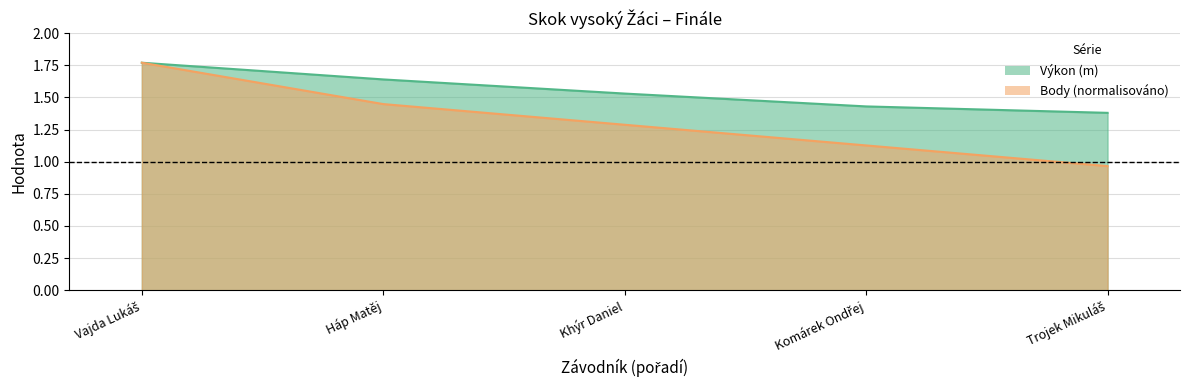

What is the difference between the maximum and second lowest values in the Výkon series?

0.3